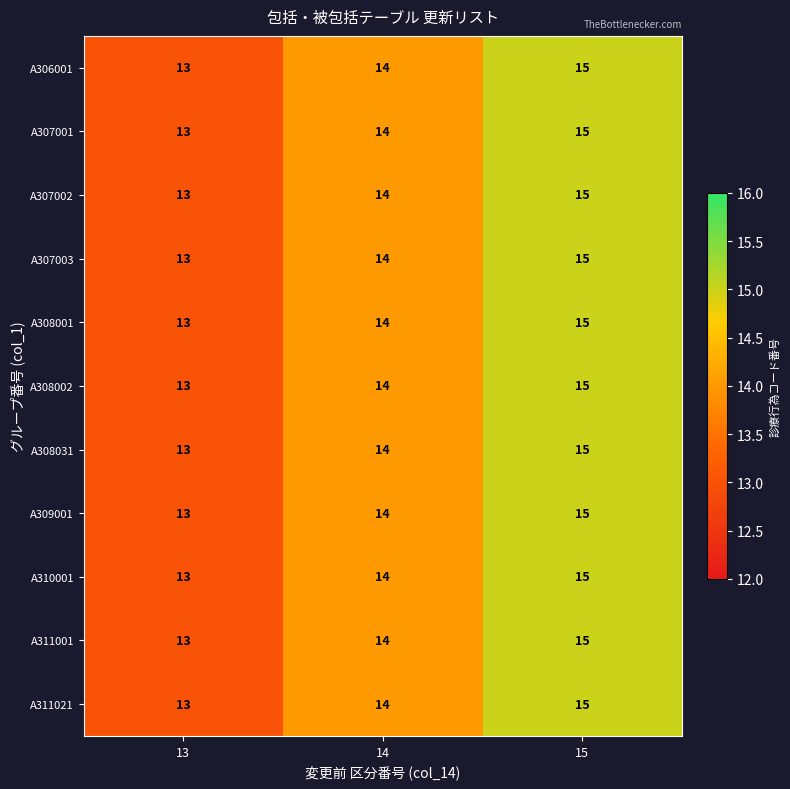

Which label corresponds to the smallest value in the chart?

13